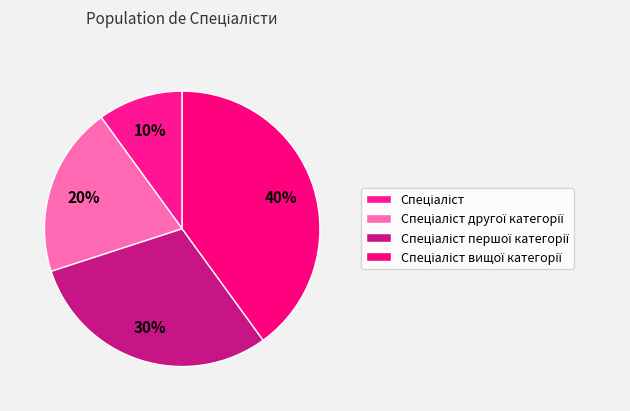

True or false: Спеціаліст першої категорії accounts for 35% of the total.

False